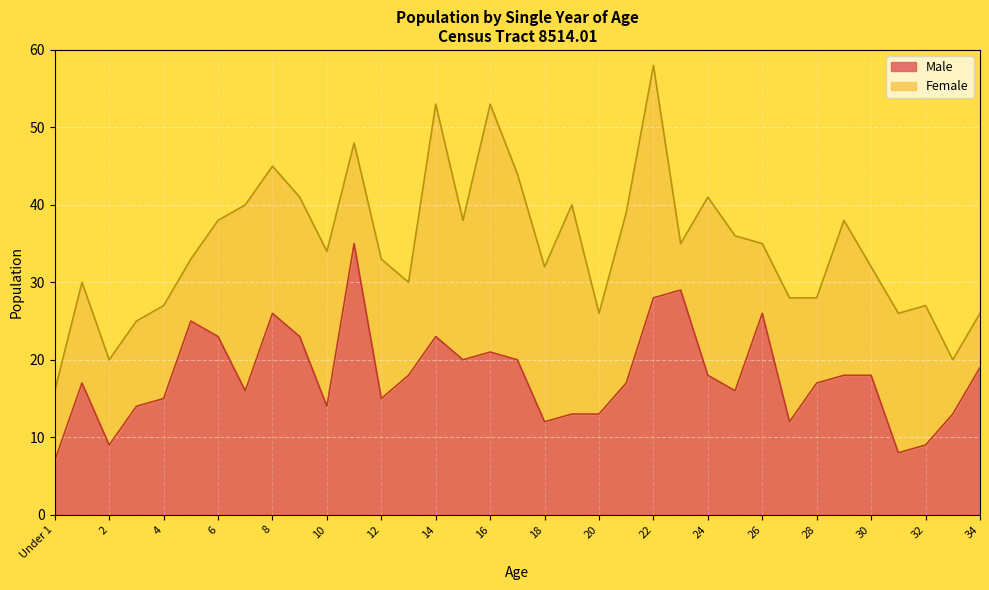

What is the highest value of the Male series?

35